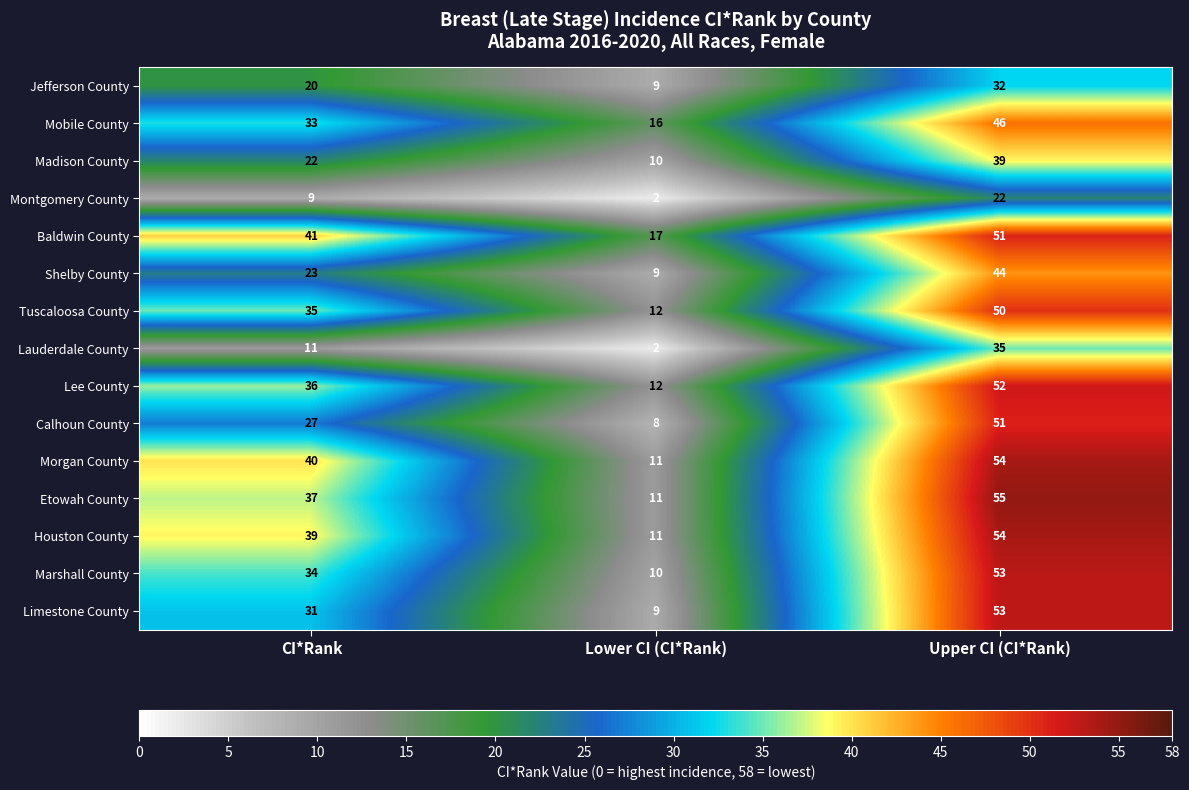

What is the difference between the highest and lowest values at CI*Rank?

32